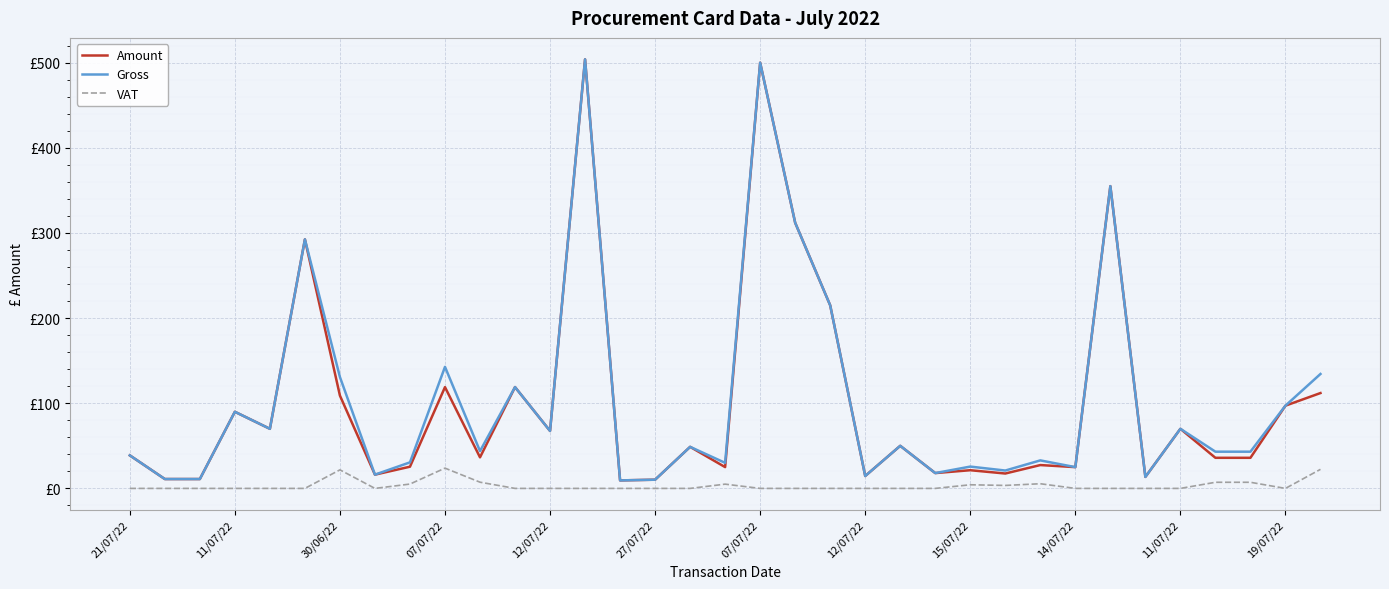

What is the lowest value of the Amount series?

9.4